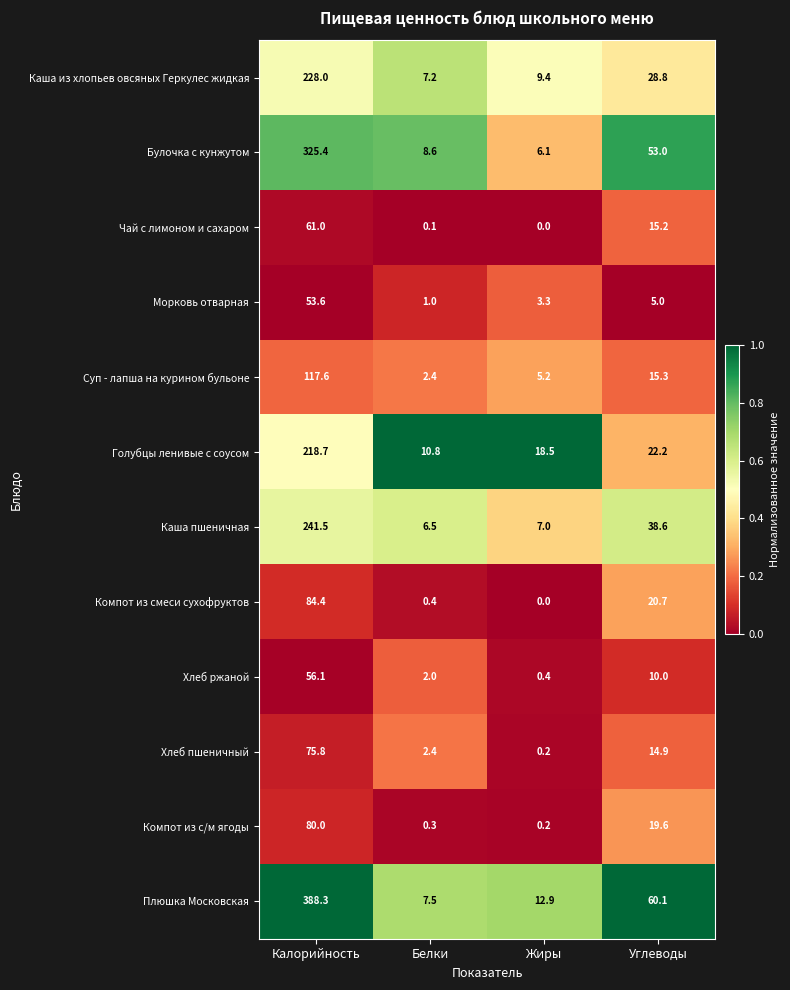

What is the approximate value of Булочка с кунжутом at Углеводы?

53.0